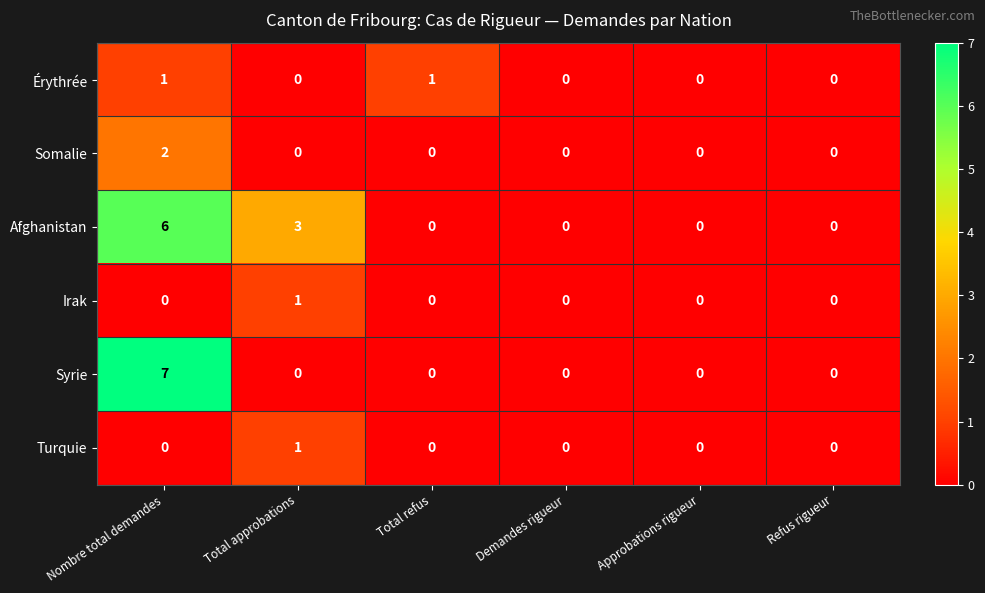

Which category has the highest value across all series?

Nombre total demandes